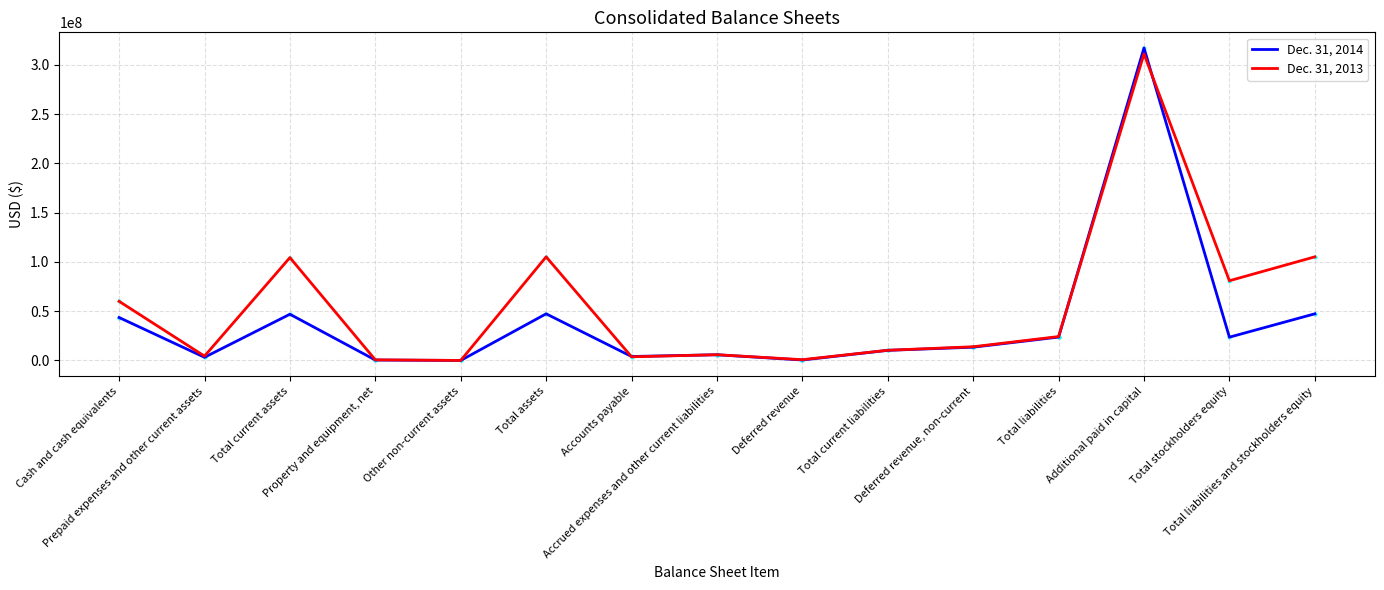

Which series has the largest range (max minus min)?

Dec. 31, 2014